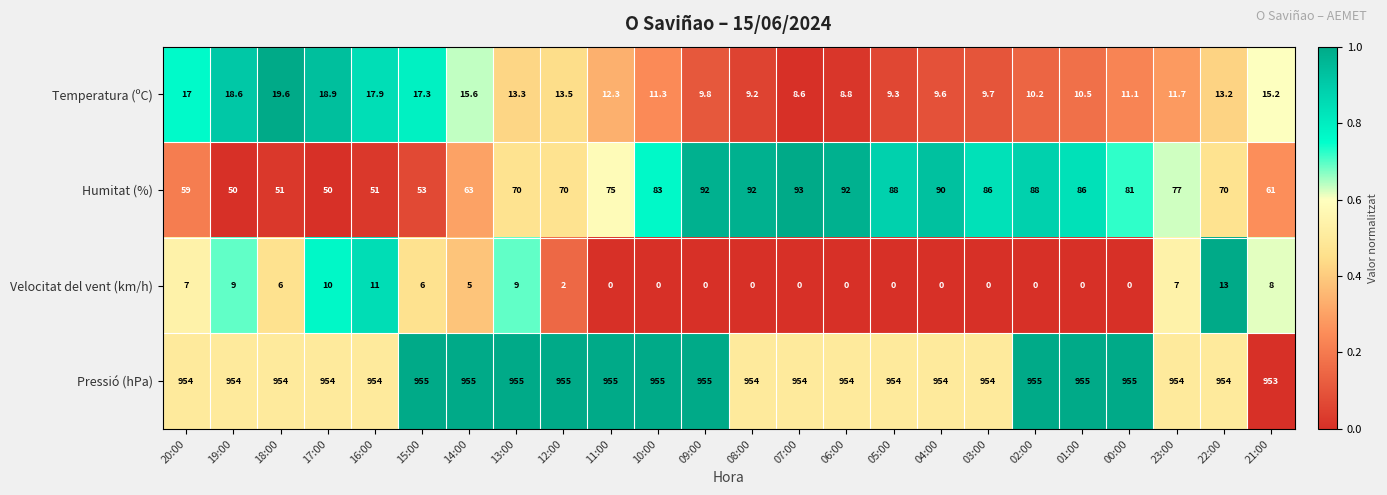

Between 14:00 and 23:00, which series saw the biggest shift?

Humitat (%)